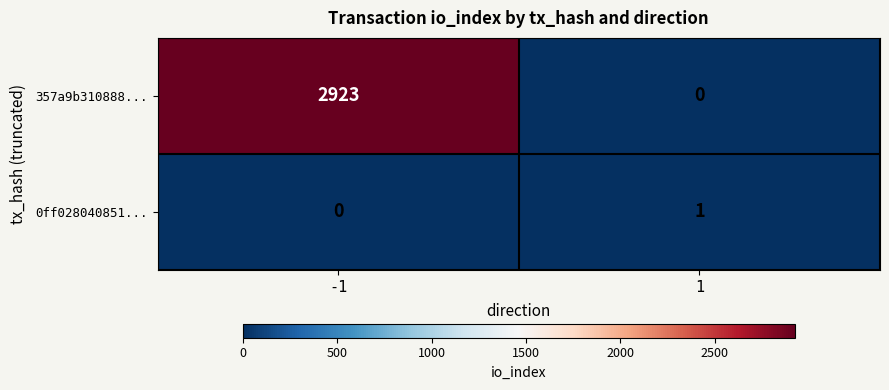

Is it true that 0ff028040851... equals 2 at 1?

False